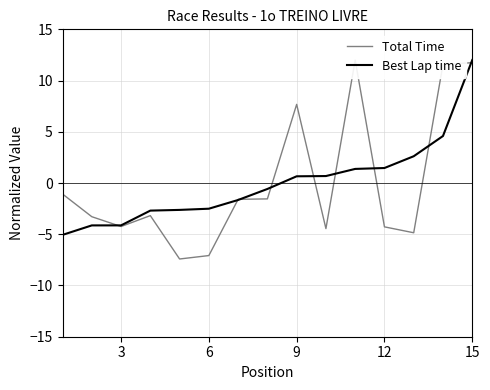

The value of Best Lap time at 15 is 17.1. True or false?

False